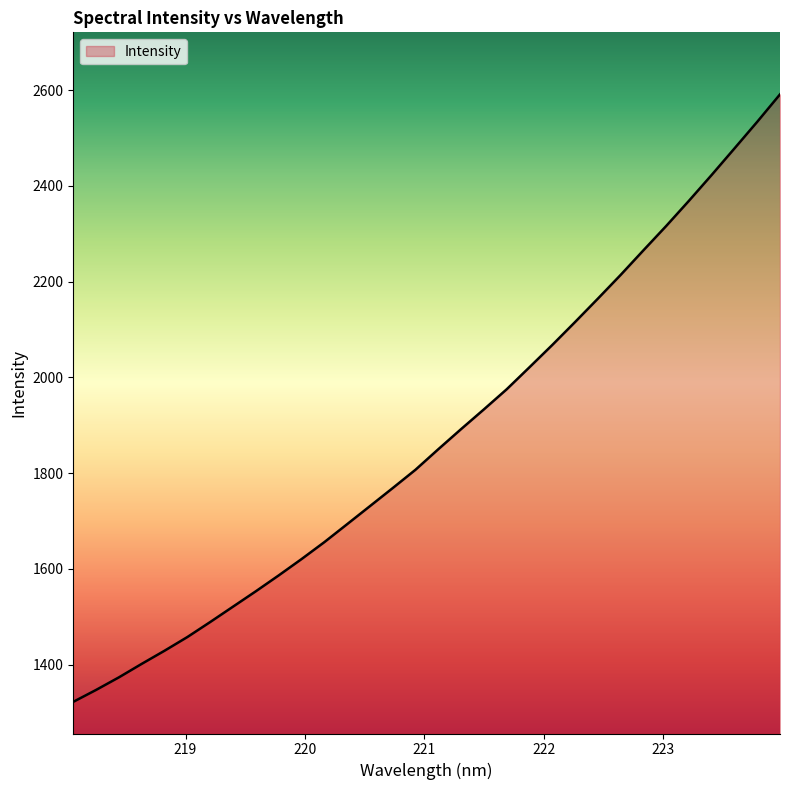

What is the greatest value displayed?

2591.3